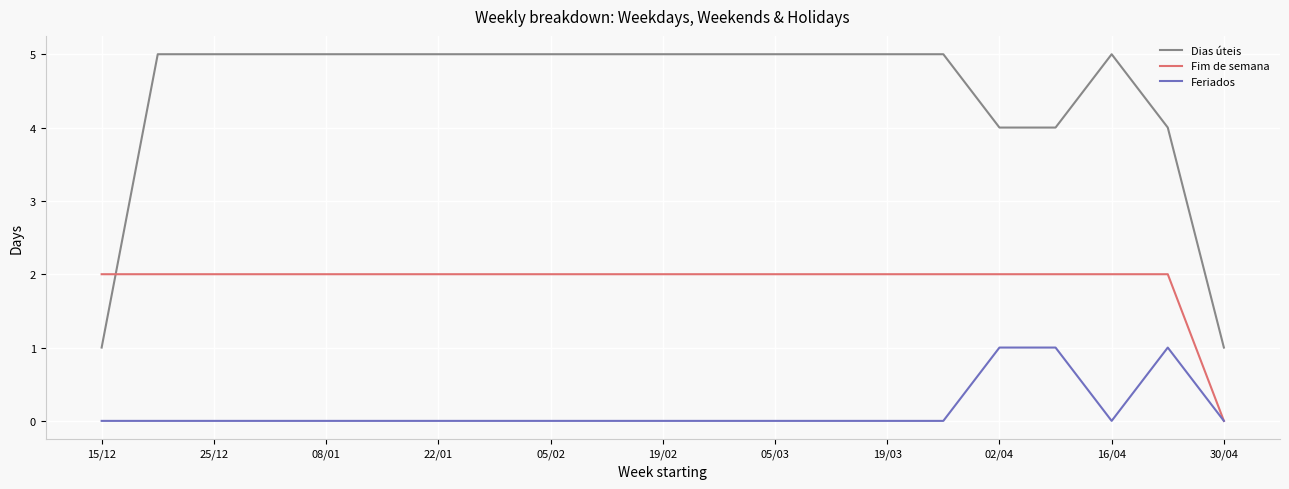

Which series ends up on top after the final intersection of Dias úteis and Fim de semana?

Dias úteis